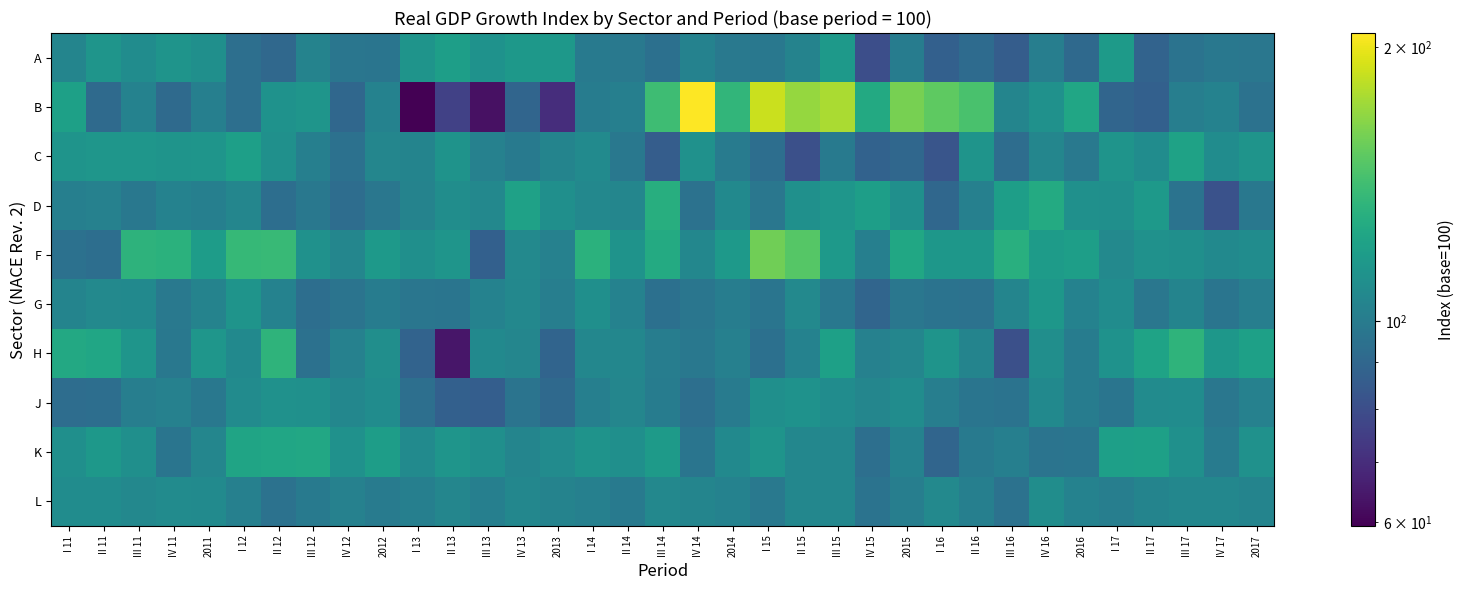

At which category does the chart reach its peak across all series?

IV 14